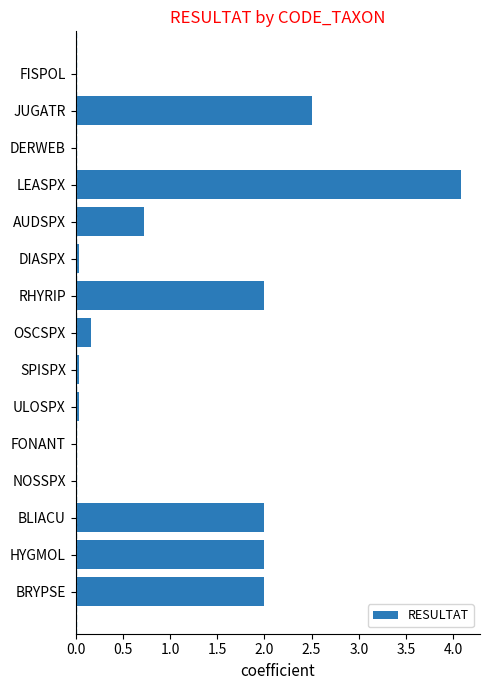

What is the change in value from JUGATR to BLIACU?

-0.5